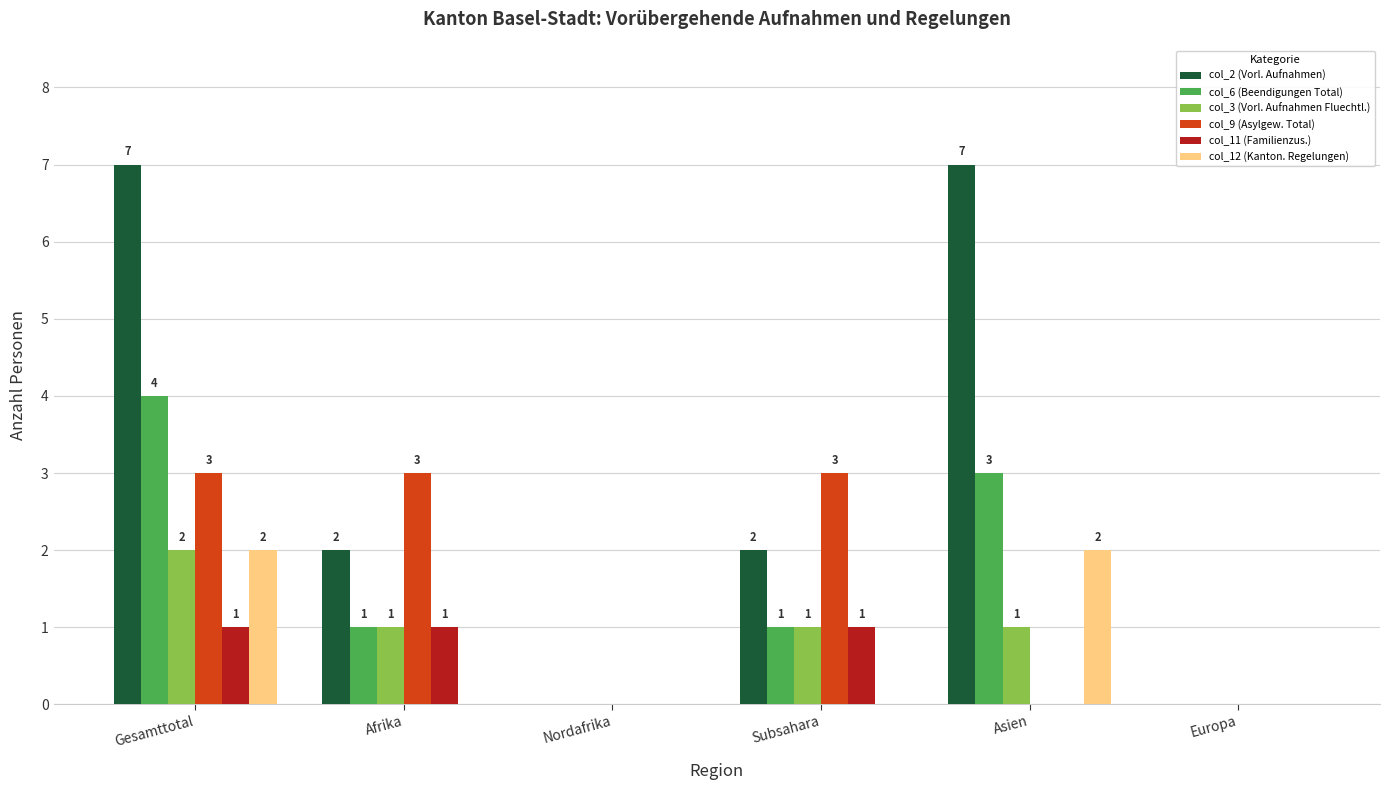

What is the spread (max minus min) of values at Gesamttotal?

6